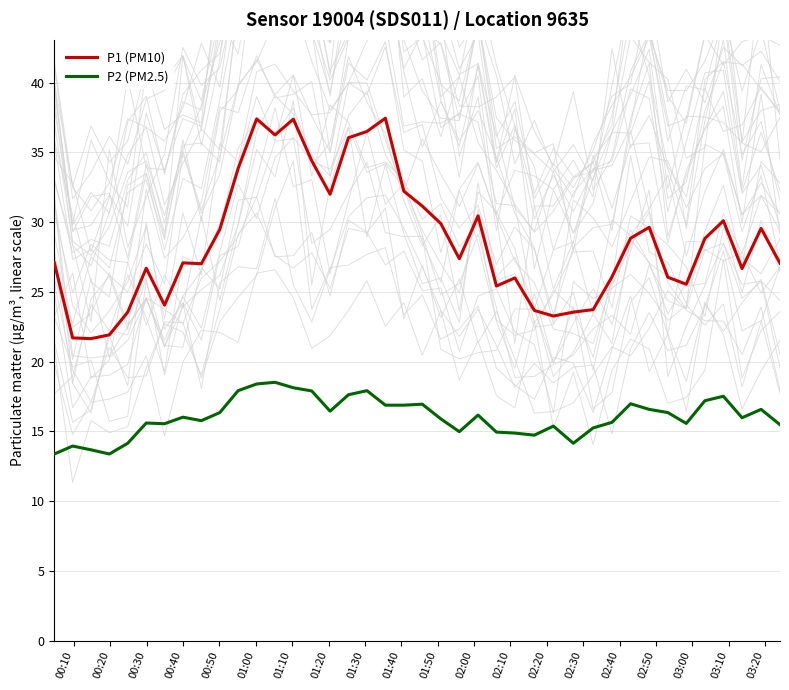

True or false: P1 (PM10) and P2 (PM2.5) cross at least once.

False